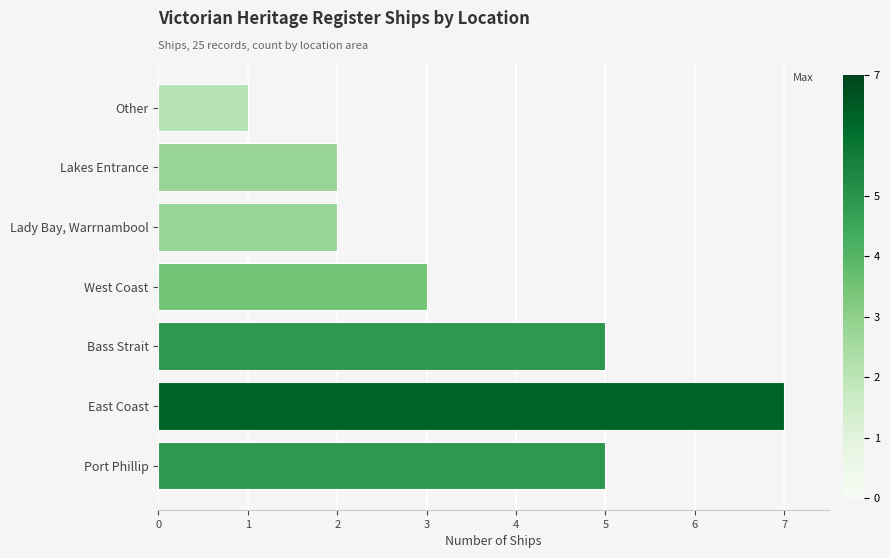

How many data points does each series have?

7